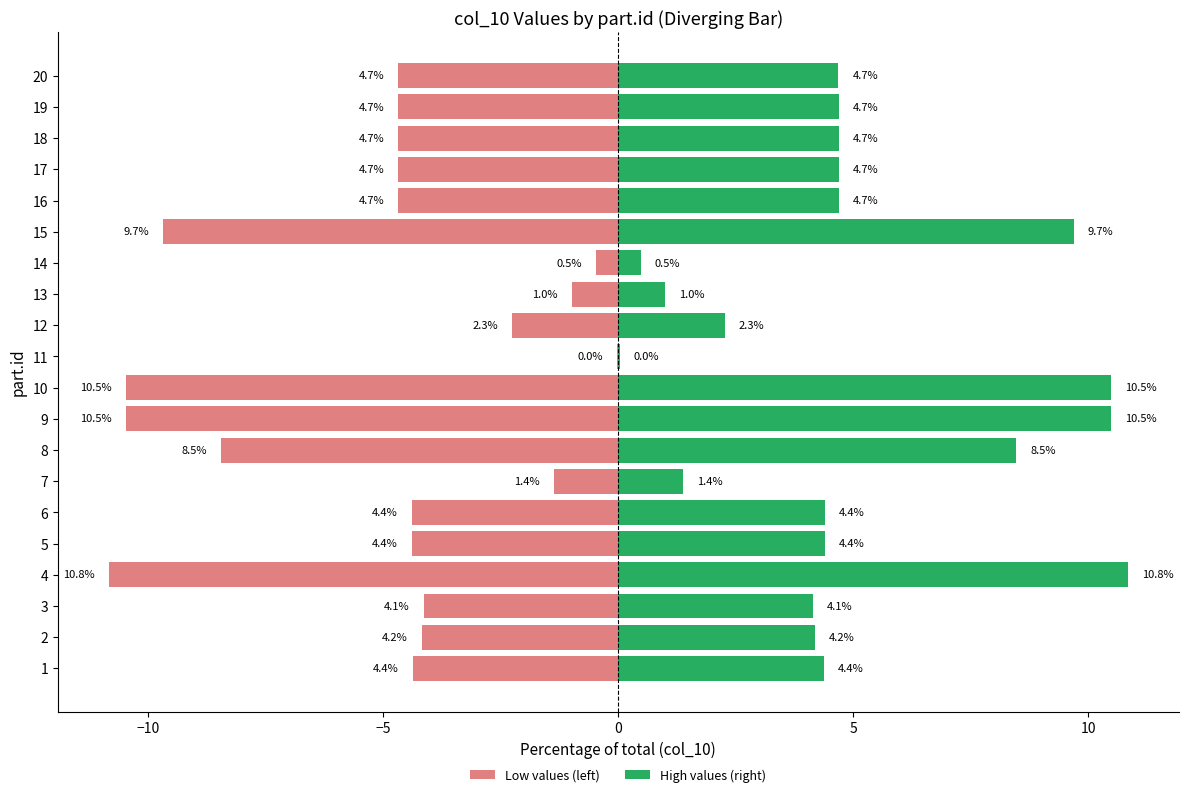

What is the difference between the second highest and second lowest values in the High values (right) series?

10.0